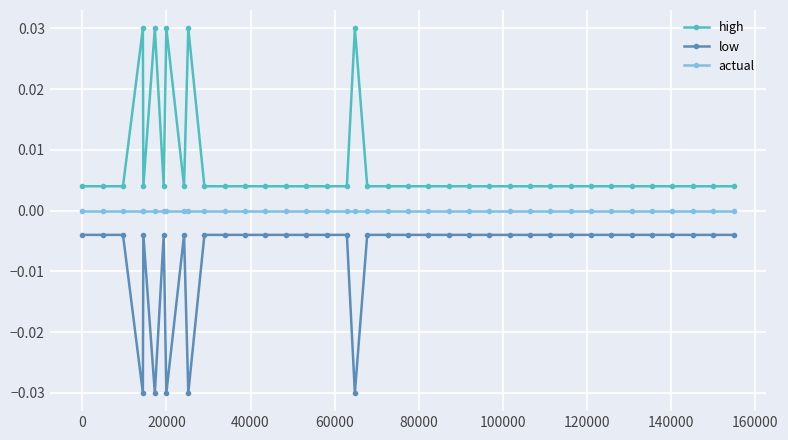

Which series has the largest total across all categories?

high